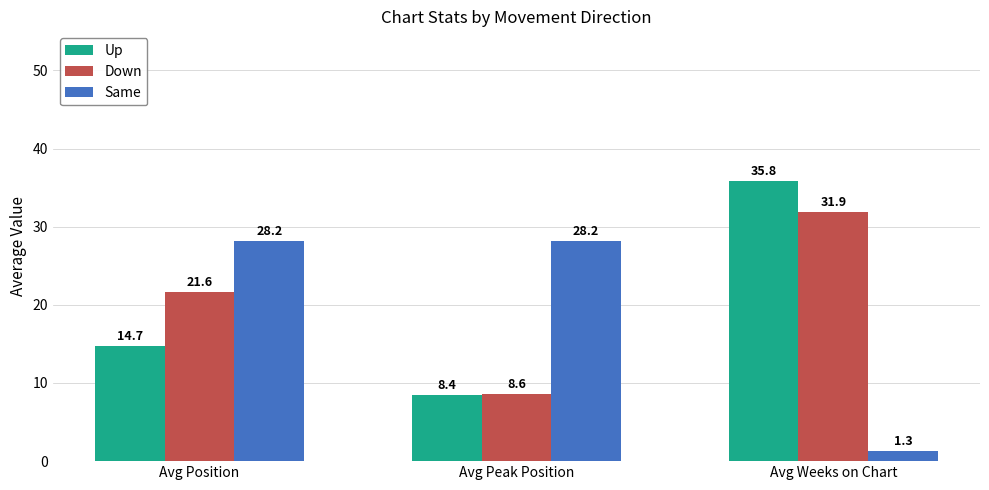

At how many categories does at least one series exceed 13?

3